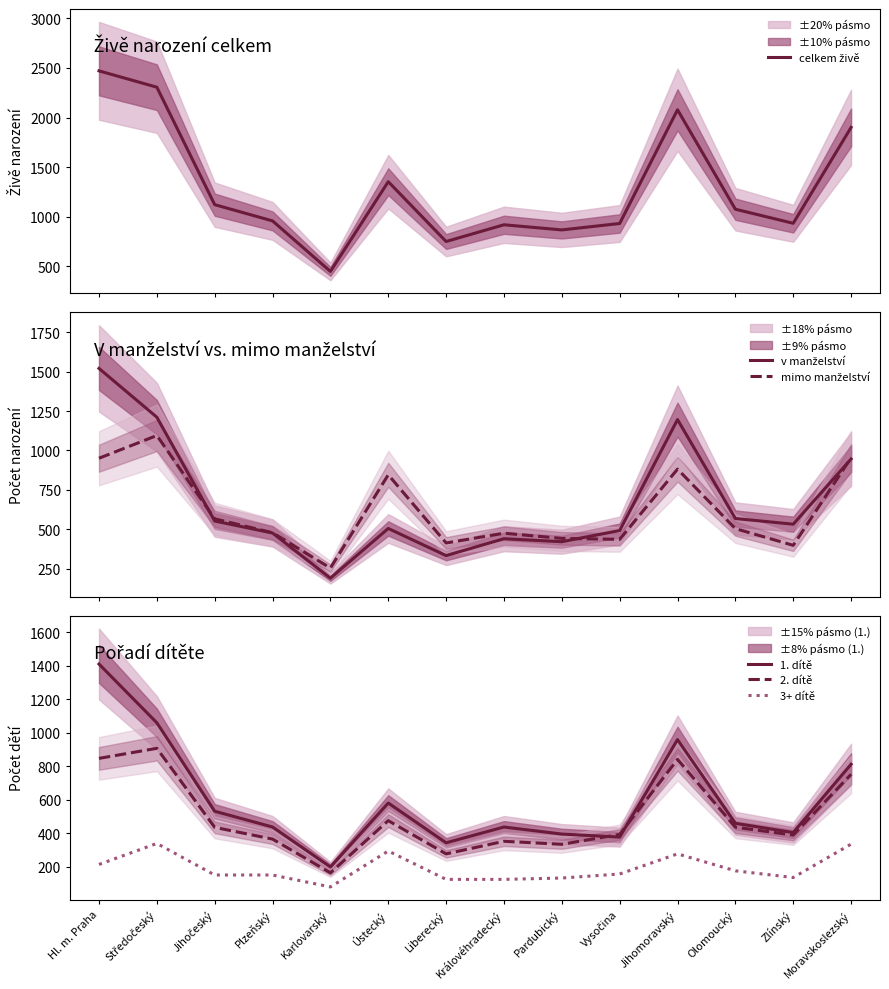

Between Plzeňský and Pardubický, which series saw the biggest shift?

celkem živě